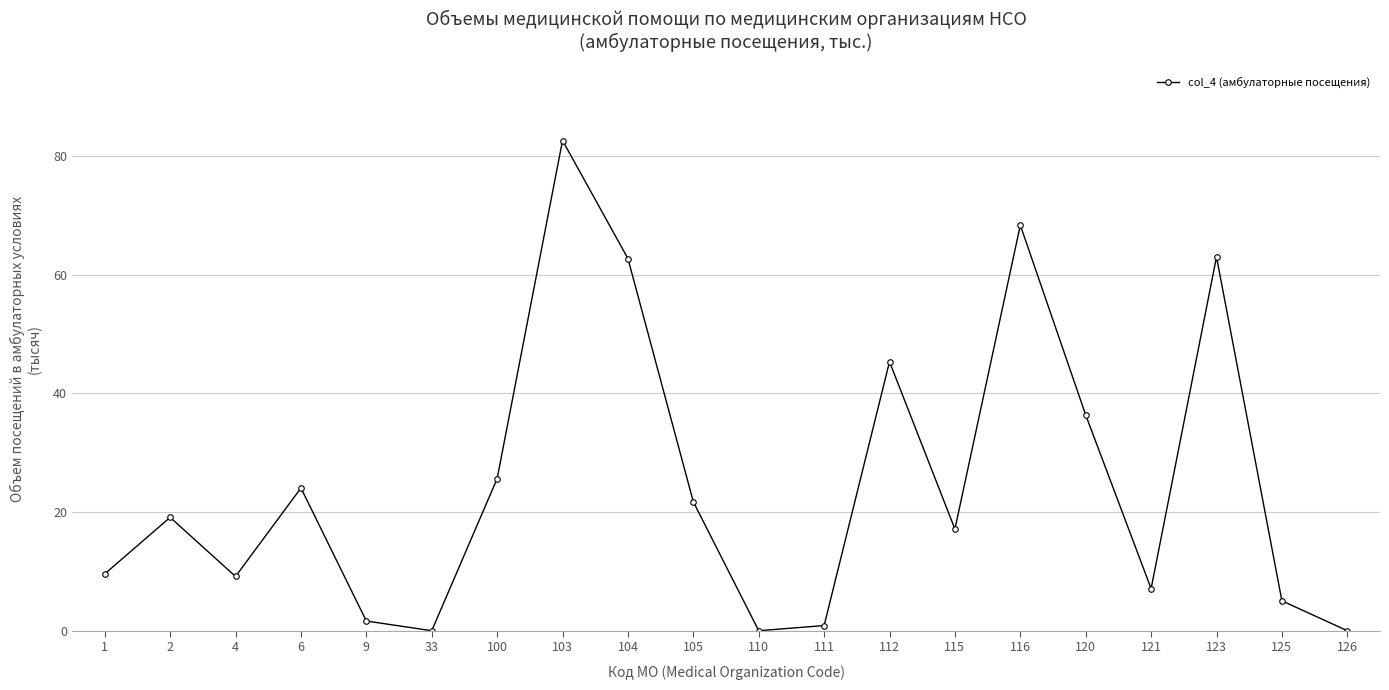

What is the difference between the maximum and minimum values?

82.6